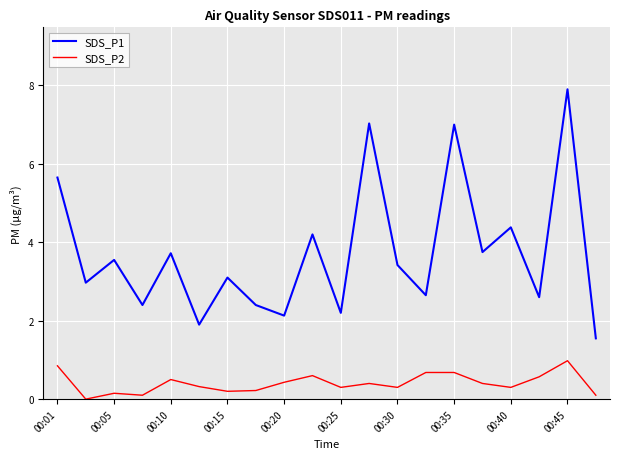

How many categories are shown in the chart?

20